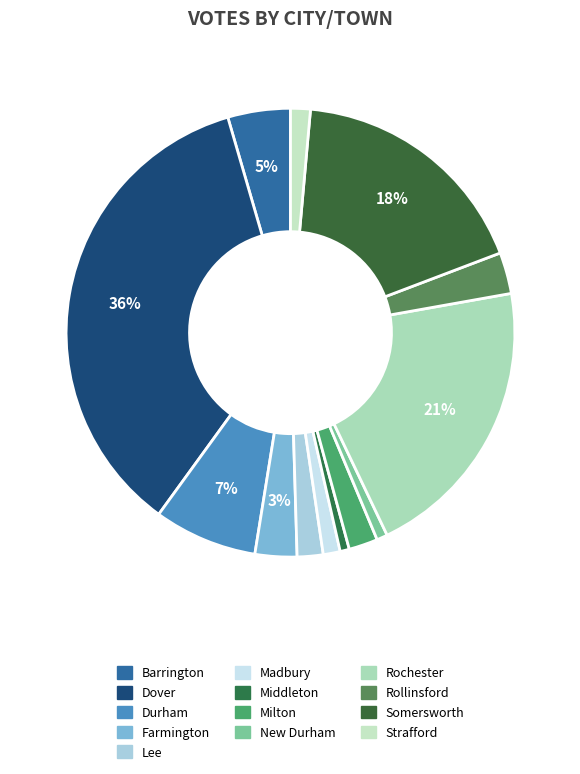

Which slice is the smallest?

Middleton